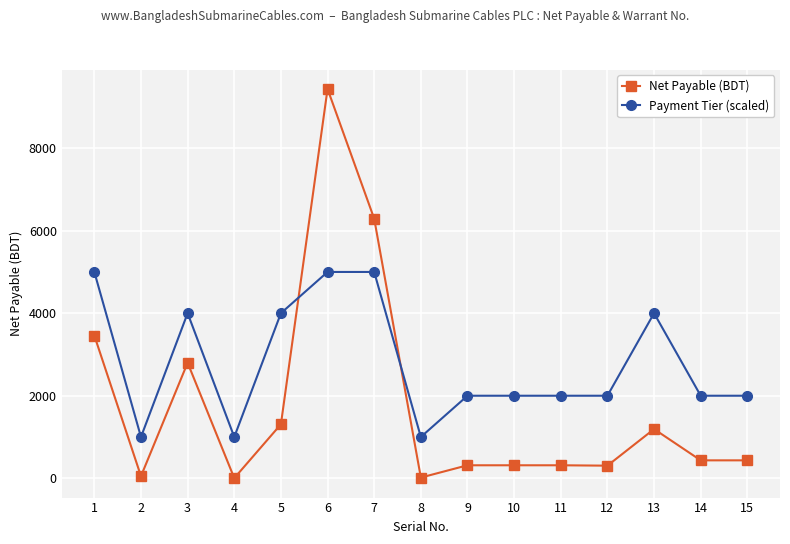

What is the sum of the Payment Tier (scaled) values at 9 and 15?

4000.0